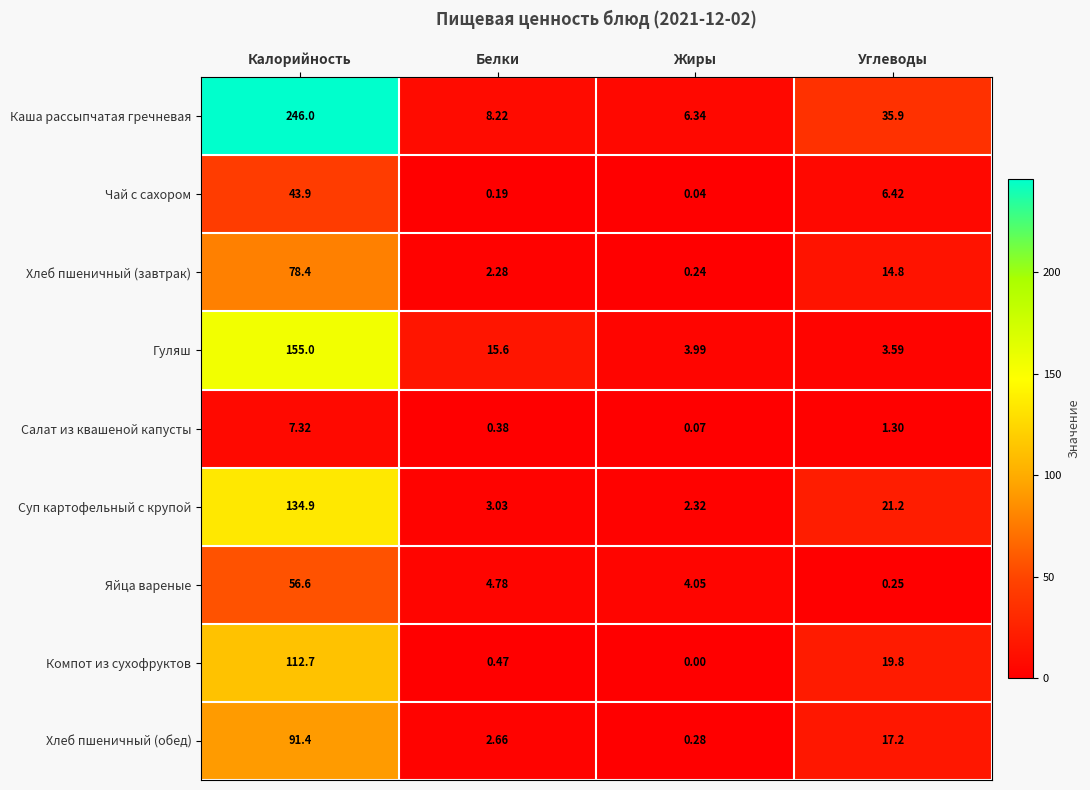

Where is Суп картофельный с крупой nearest to the value 68?

Углеводы